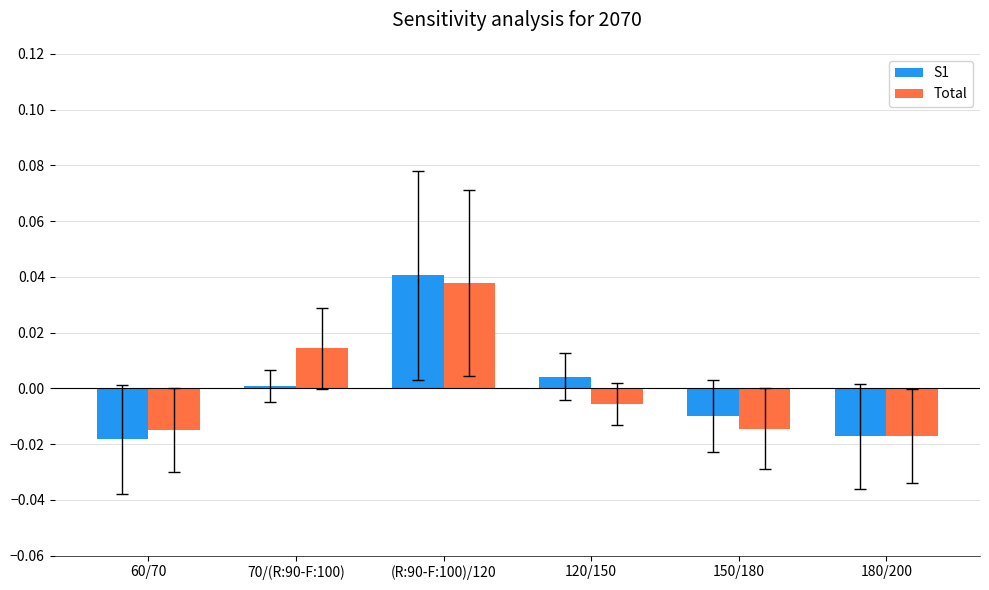

Is it true that Total equals -0.0 at 60/70?

True